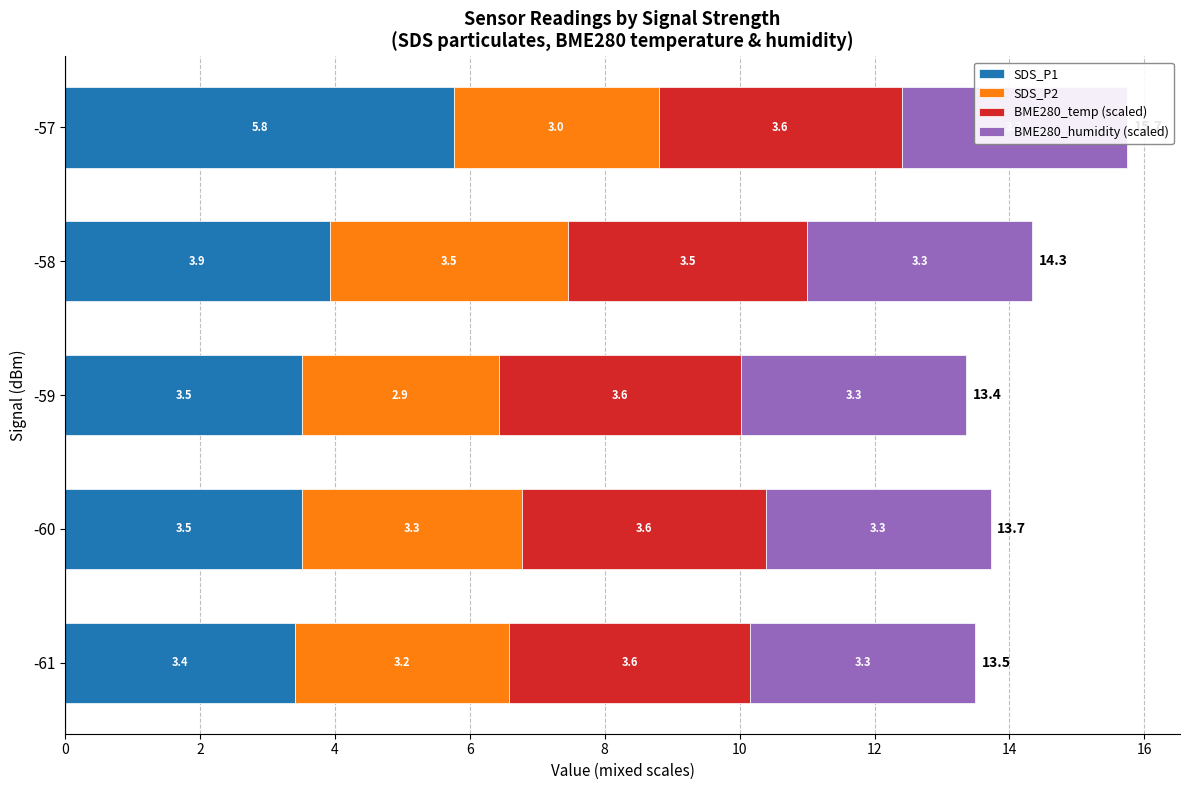

What is the difference between the second highest and minimum values in the SDS_P2 series?

0.4